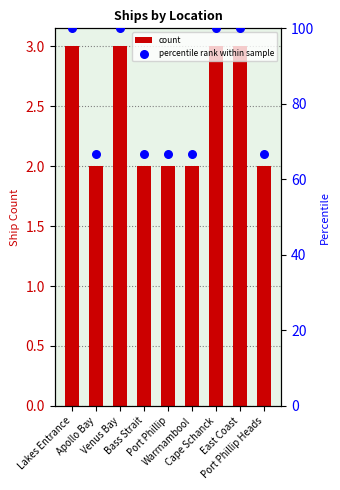

Which series has the largest Y range (max minus min)?

percentile rank within sample